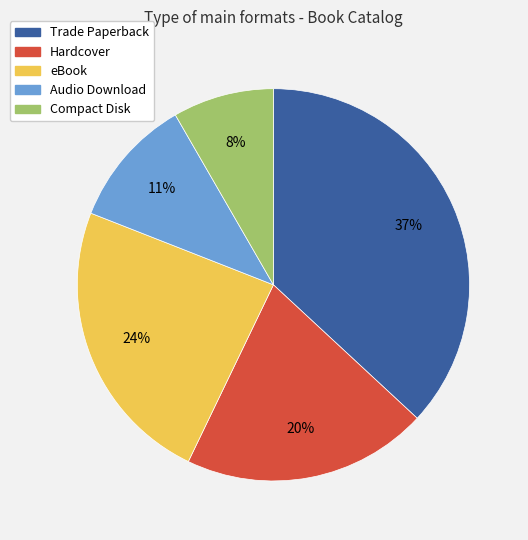

Do Compact Disk and eBook together represent more than half of the pie?

No